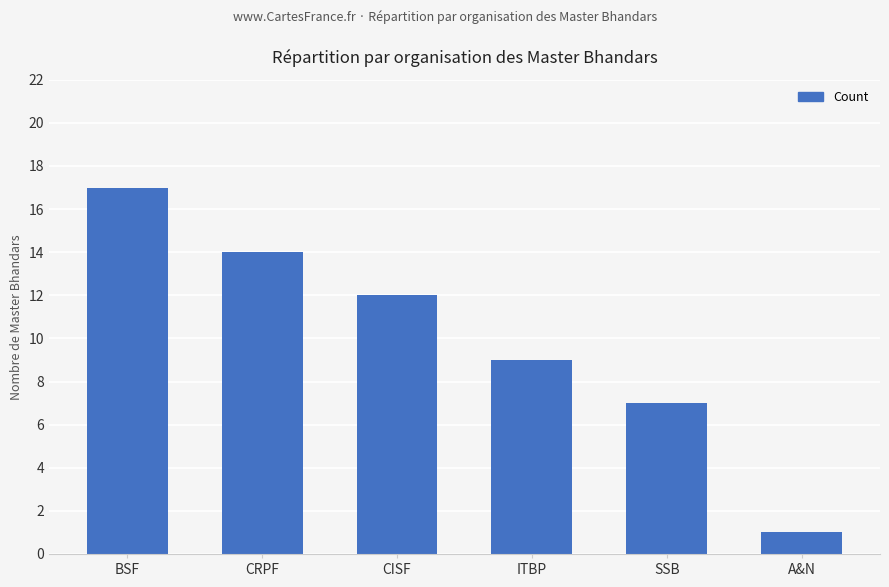

The value at ITBP is 9. True or false?

True